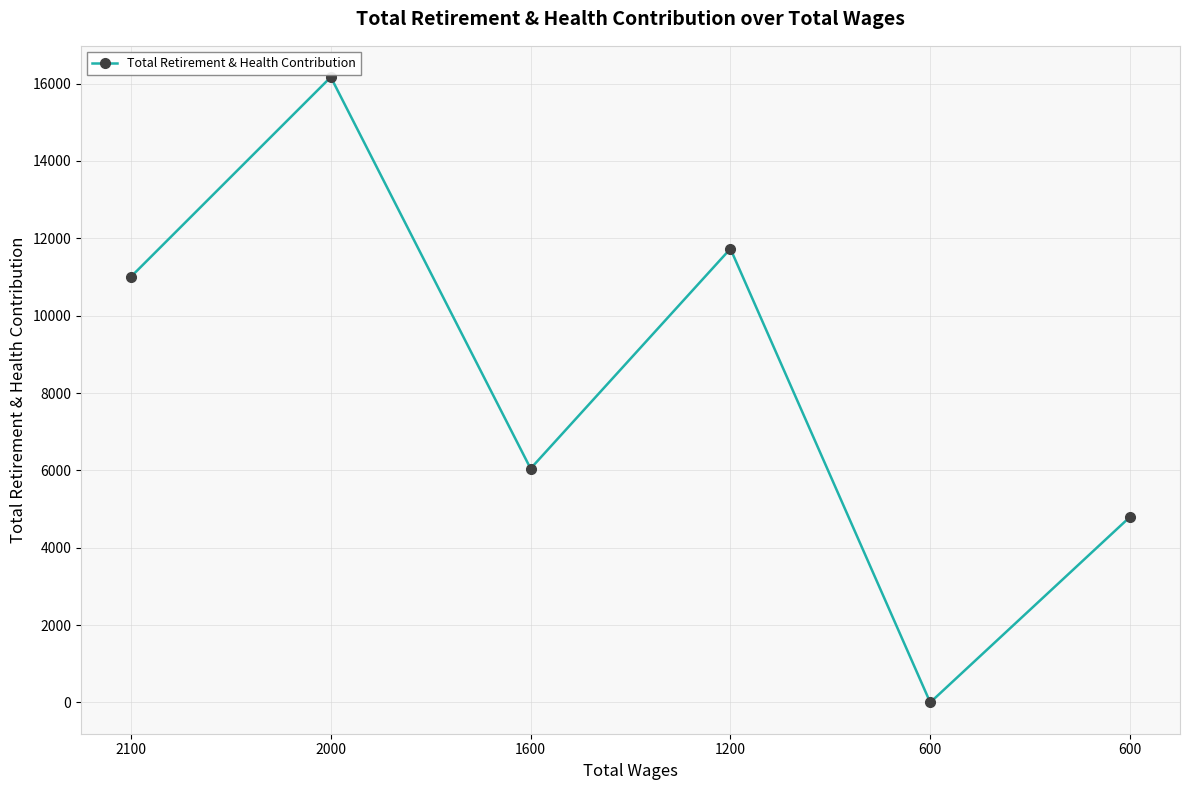

True or false: there are more than 2 points higher than both neighbors.

False